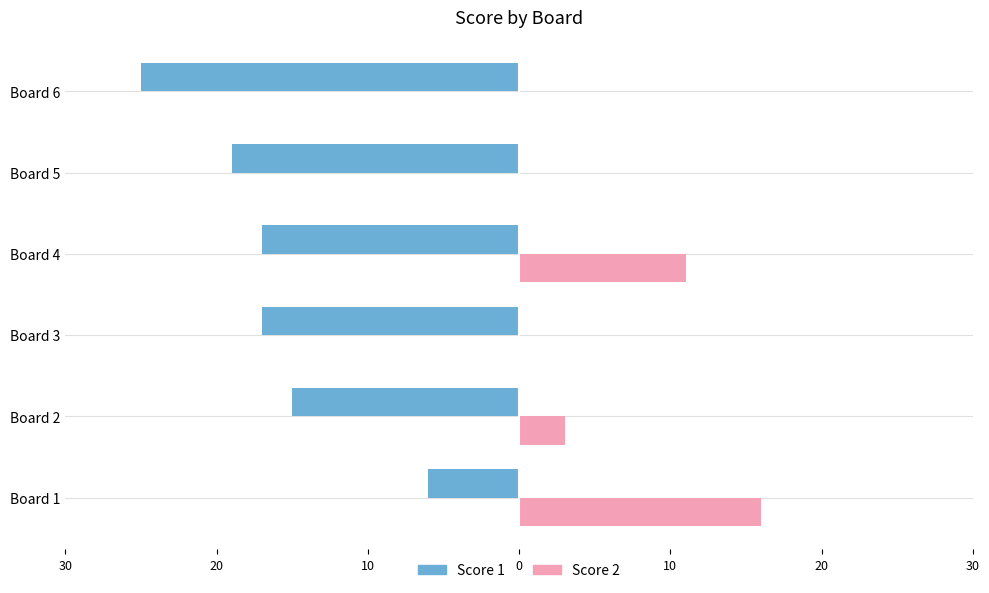

What are all the series names shown in the legend?

Score 1, Score 2